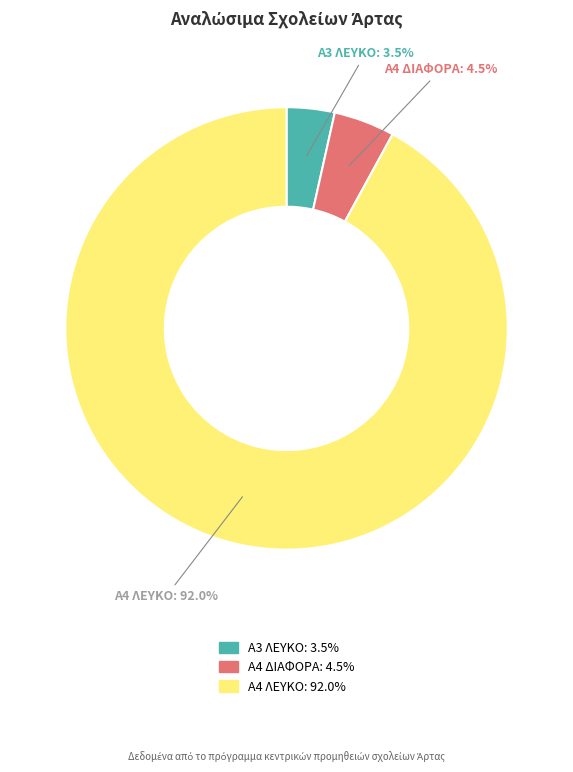

Is there any slice that represents more than half of the pie?

Yes